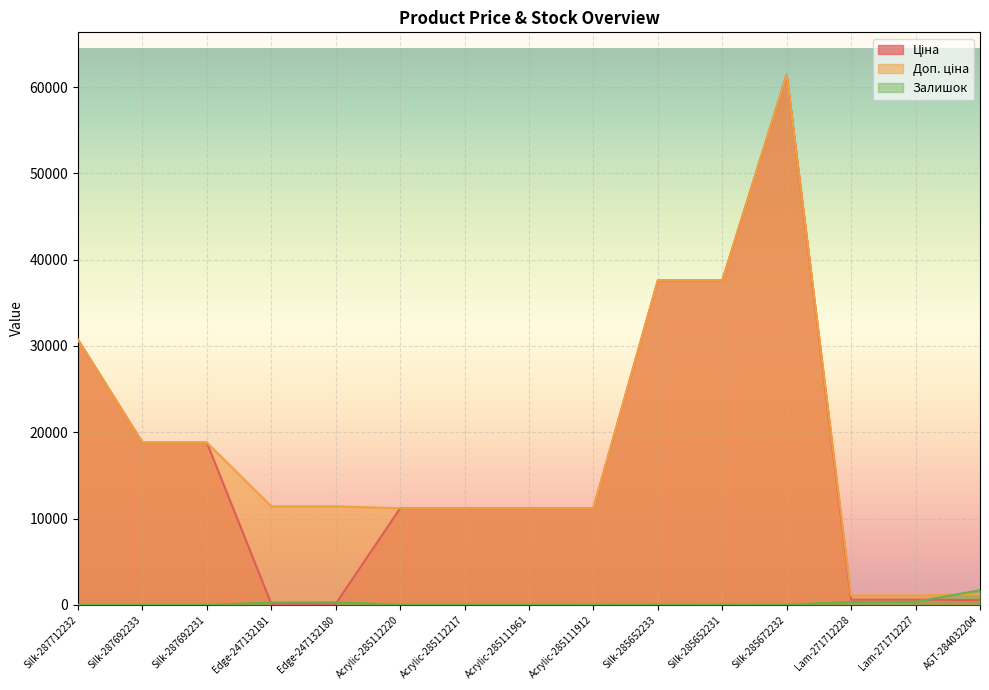

Between Silk-287712232 and Acrylic-285111961, which is larger?

Silk-287712232